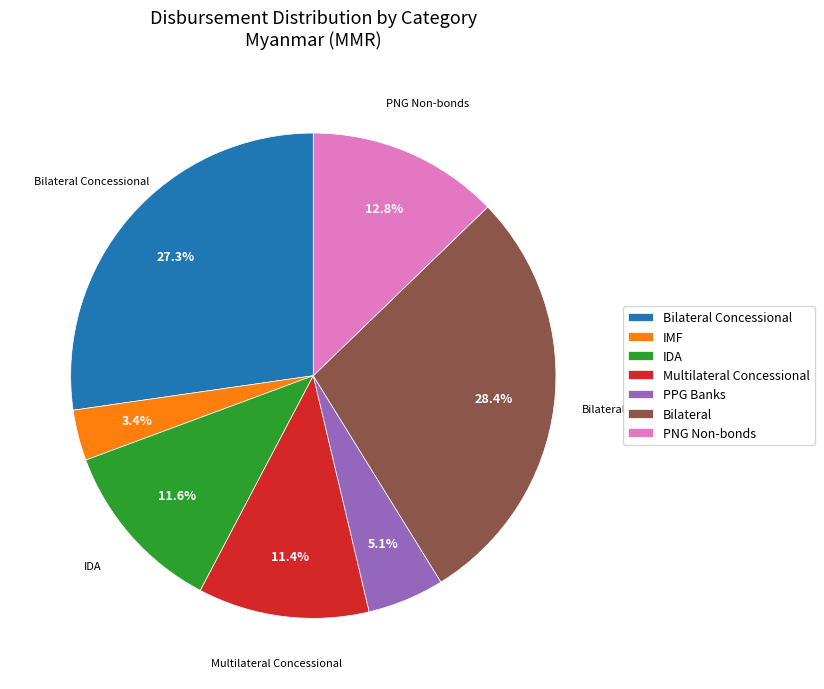

Which slice is the smallest?

IMF